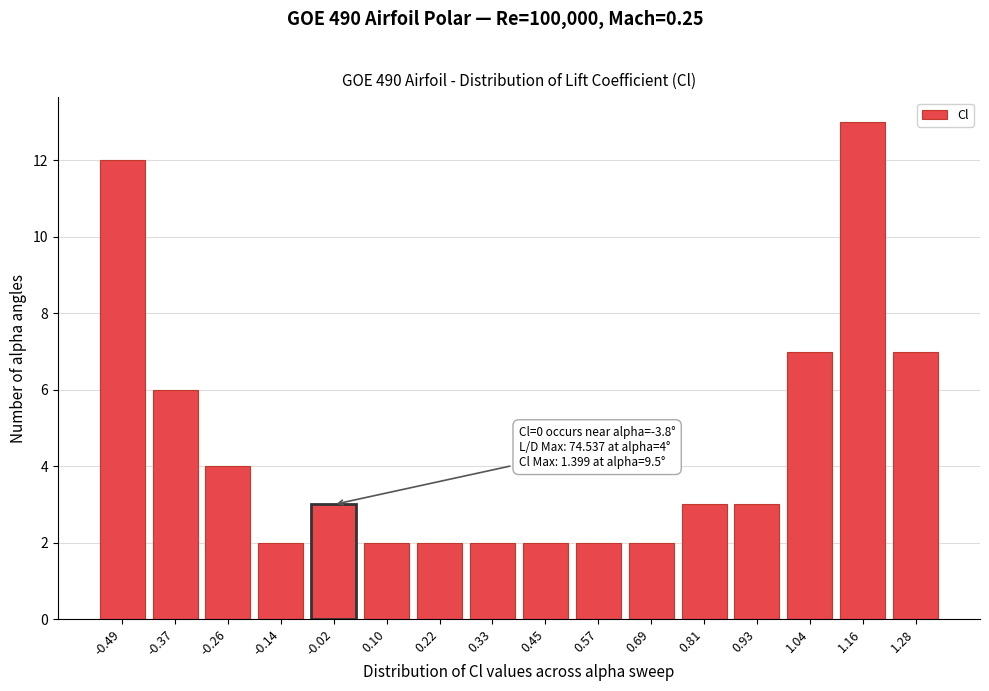

Reading left to right, list all the values displayed in this chart.

12	6	4	2	3	2	2	2	2	2	2	3	3	7	13	7